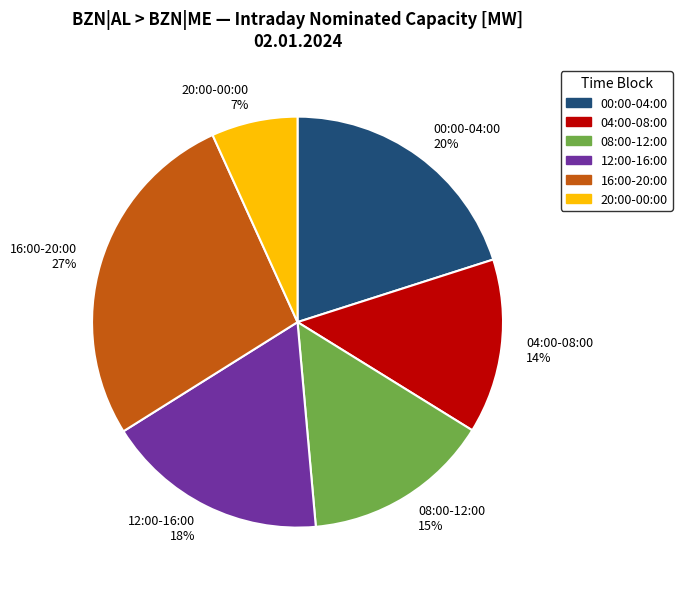

Rank the categories by value from highest to lowest.

16:00-20:00, 00:00-04:00, 12:00-16:00, 08:00-12:00, 04:00-08:00, 20:00-00:00